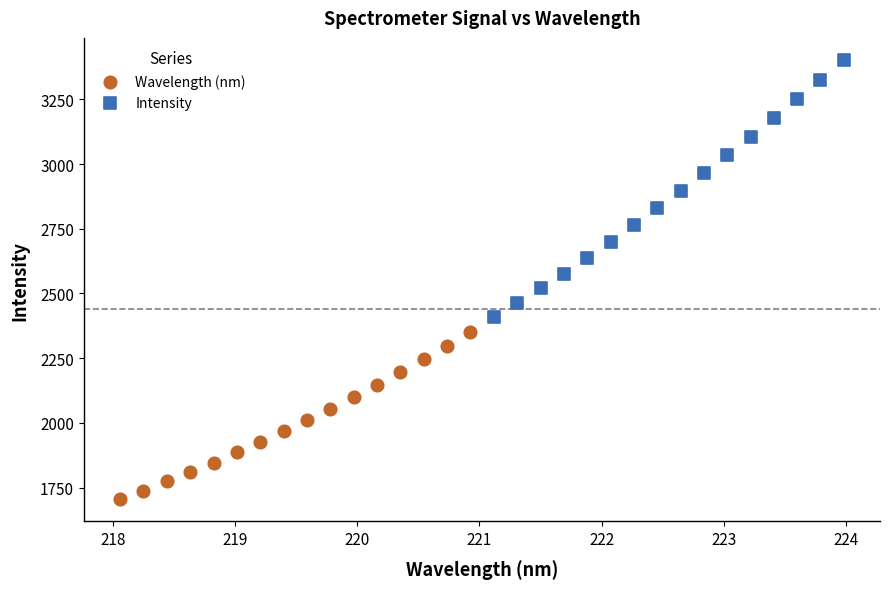

Which series reaches the minimum Y coordinate?

Wavelength (nm)